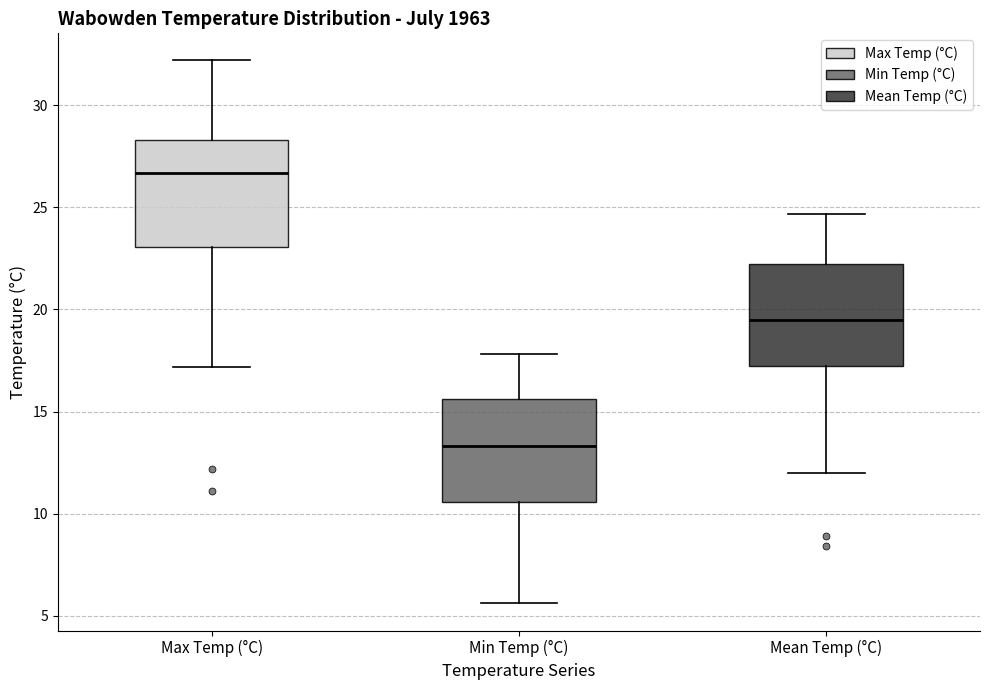

Reading left to right, transcribe this box plot: for each box, give where its median line is, the range the box spans, and where its two whiskers end, as read against the y-axis. The values are not printed on the chart, so give them approximately, as read against the axis.

Max Temp (°C): median 26.5, box 23.0 to 28.5, whiskers 17.0 to 32.0
Min Temp (°C): median 13.5, box 10.5 to 15.5, whiskers 5.5 to 18.0
Mean Temp (°C): median 19.5, box 17.5 to 22.5, whiskers 12.0 to 24.5